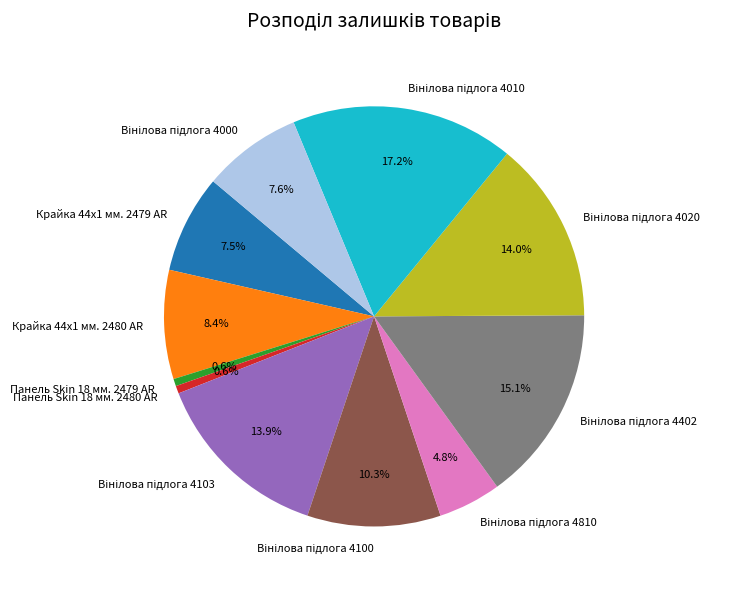

Does any single category account for the majority?

No